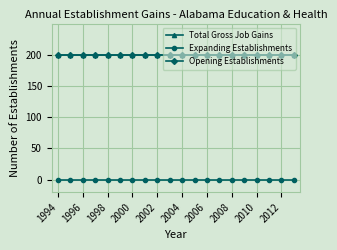

At how many categories does at least one series exceed 120?

20